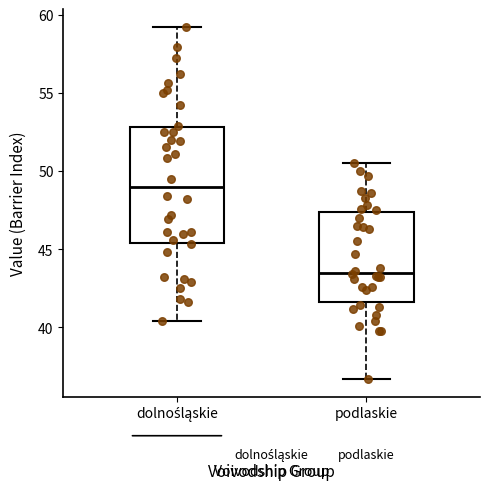

Reading left to right, read every box against the y-axis: the position of its median line, the range the box covers, and the ends of its whiskers. The values are not printed on the chart, so give them approximately, as read against the axis.

dolnośląskie: median 49.0, box 45.5 to 53.0, whiskers 40.5 to 59.0
podlaskie: median 43.5, box 41.5 to 47.5, whiskers 36.5 to 50.5